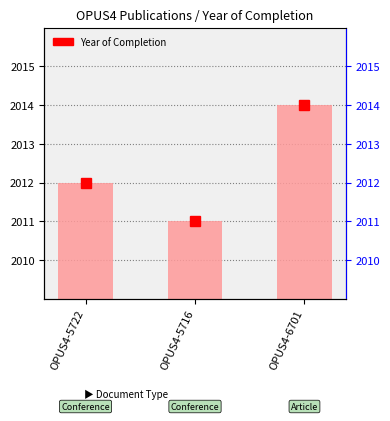

Are the bars horizontal?

No